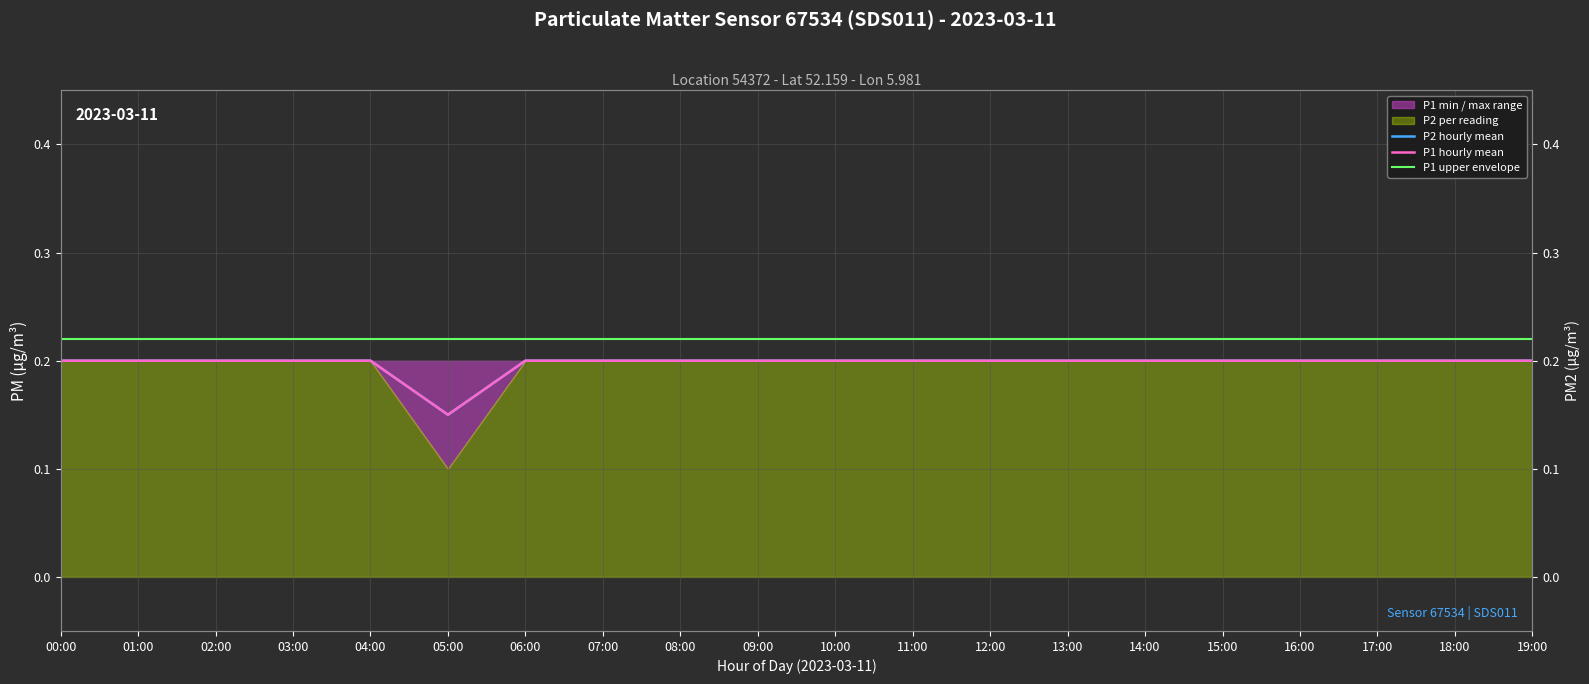

At which category is the sum across all series the highest?

00:00